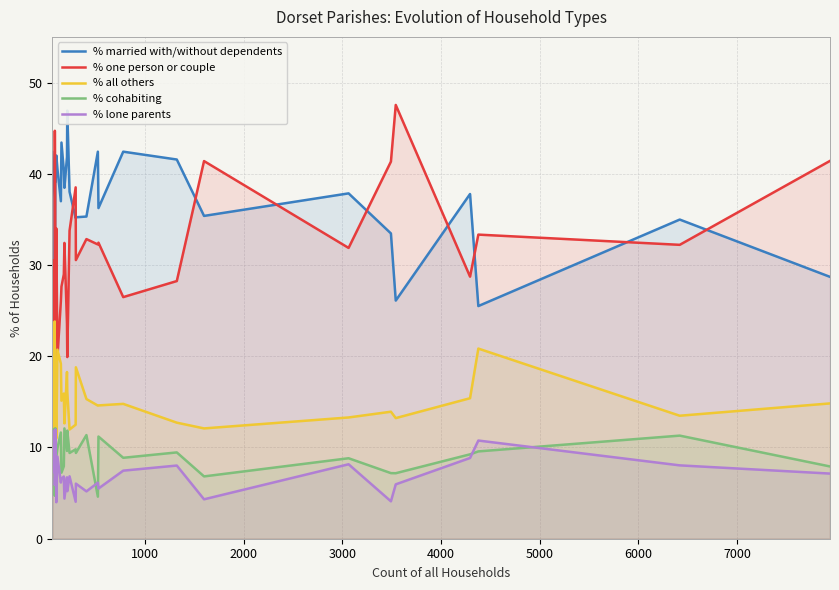

After their last crossing, which series has the higher values: % cohabiting or % all others?

% all others